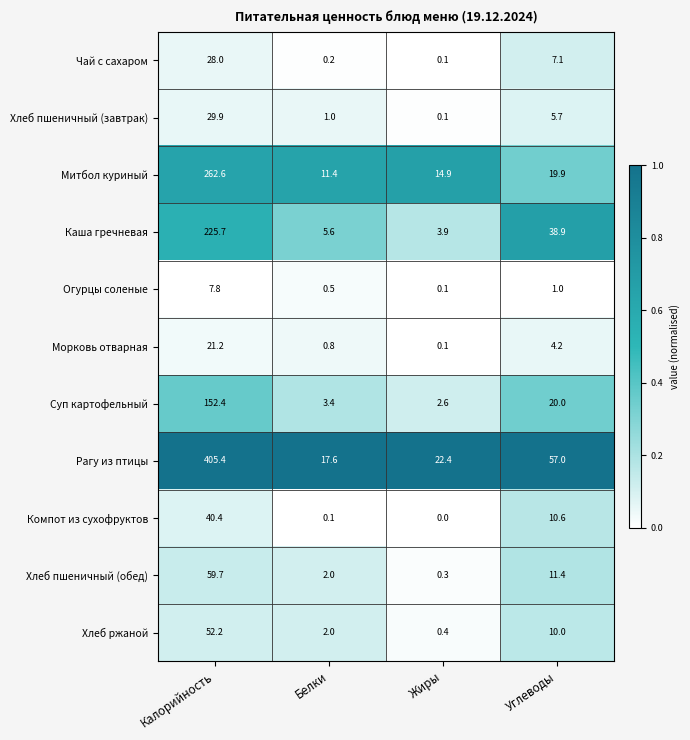

How many data points does each series have?

4